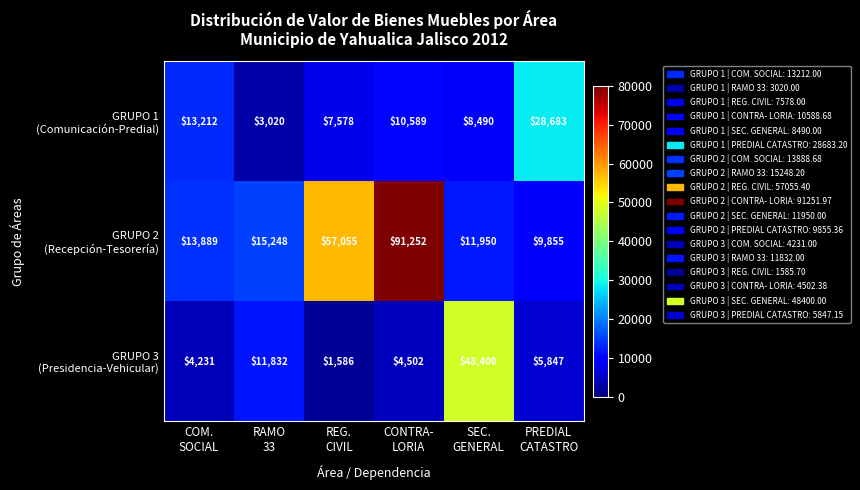

What is the minimum value shown in the chart?

1586